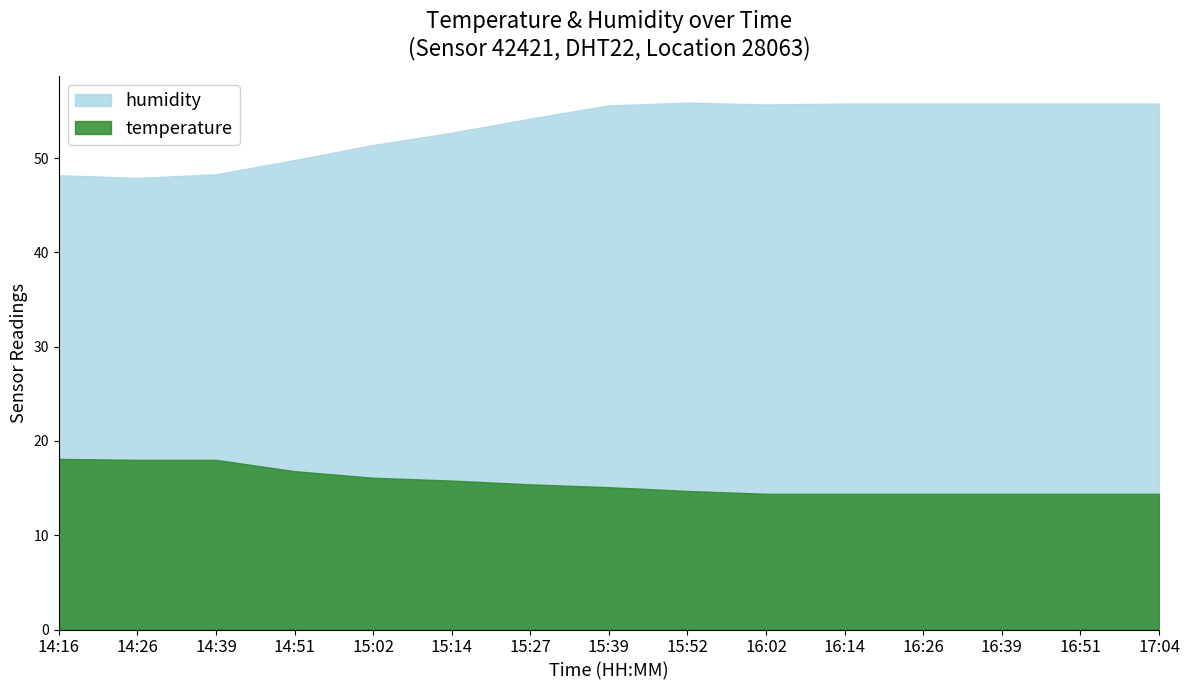

True or false: temperature and humidity cross at least once.

False